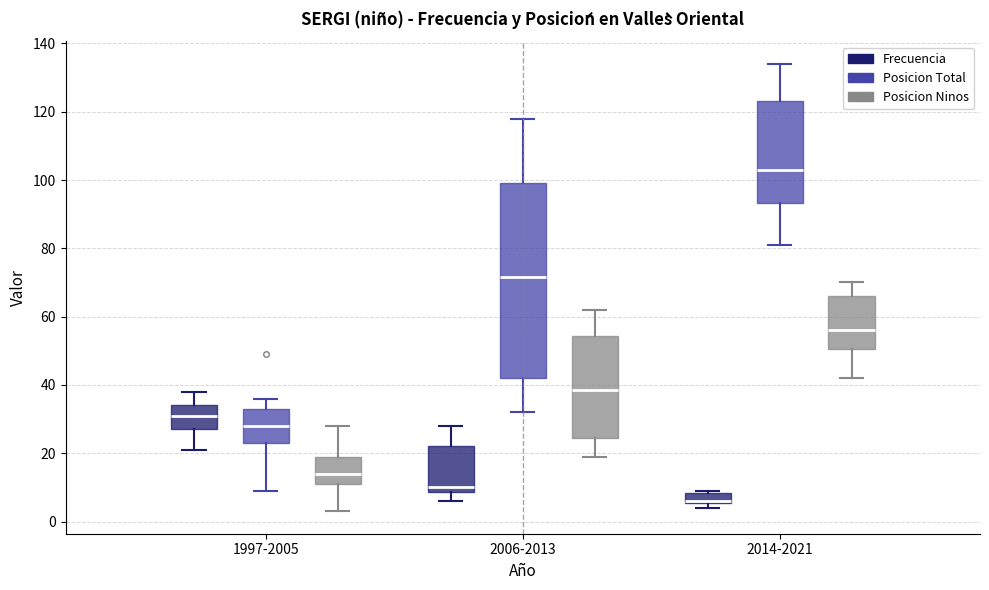

Which box is the tallest, from its lower edge to its upper edge?

2006-2013 (Posicion Total)